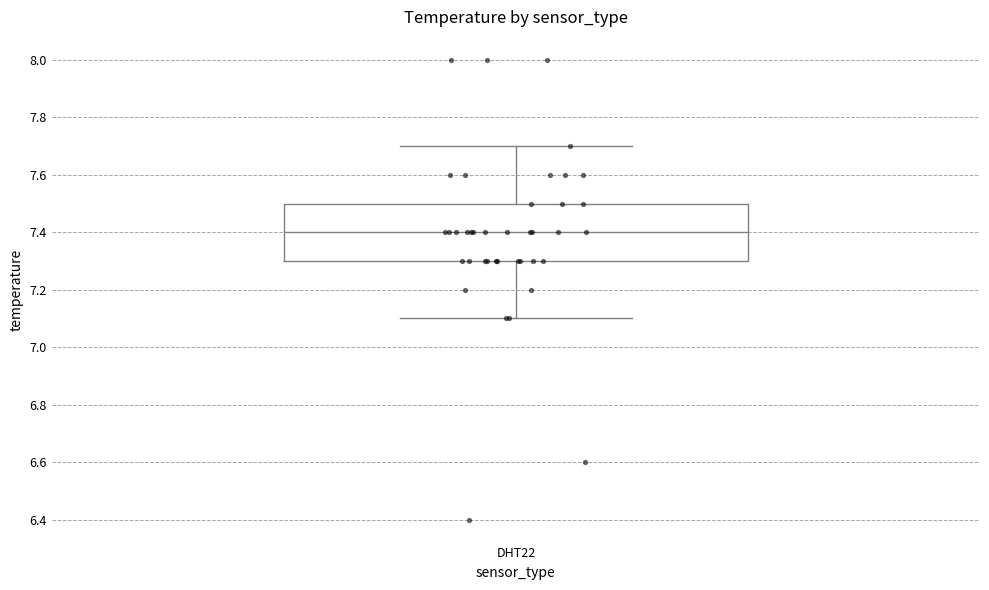

Where does the median line of the box for DHT22 sit on the y-axis? The values are not printed on the chart, so give them approximately, as read against the axis.

7.4